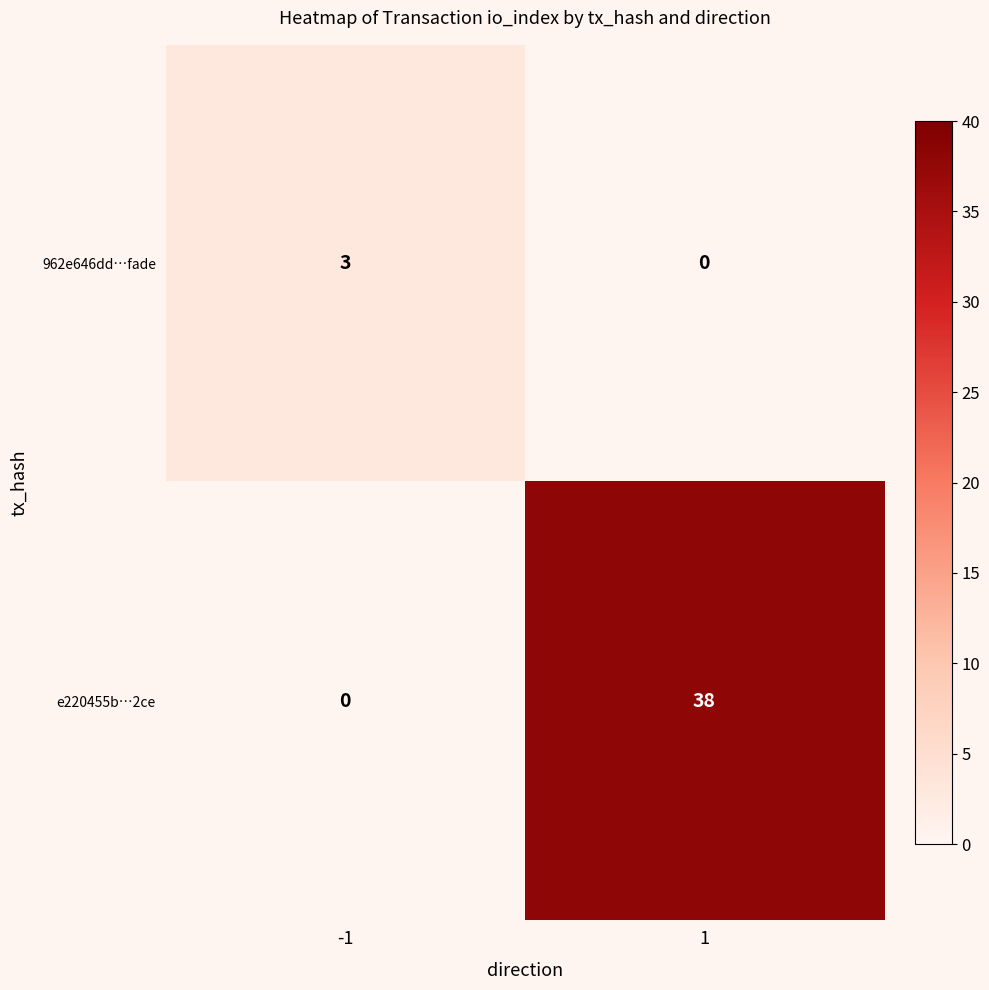

What is the difference between the maximum and minimum values in the e220455b…2ce series?

38